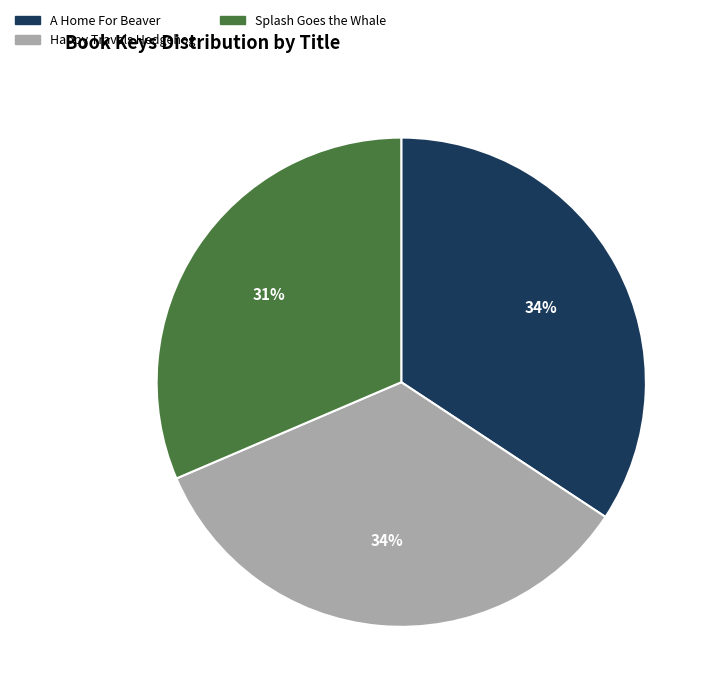

Do Happy Travels Hedgehog and A Home For Beaver together represent more than half of the pie?

Yes